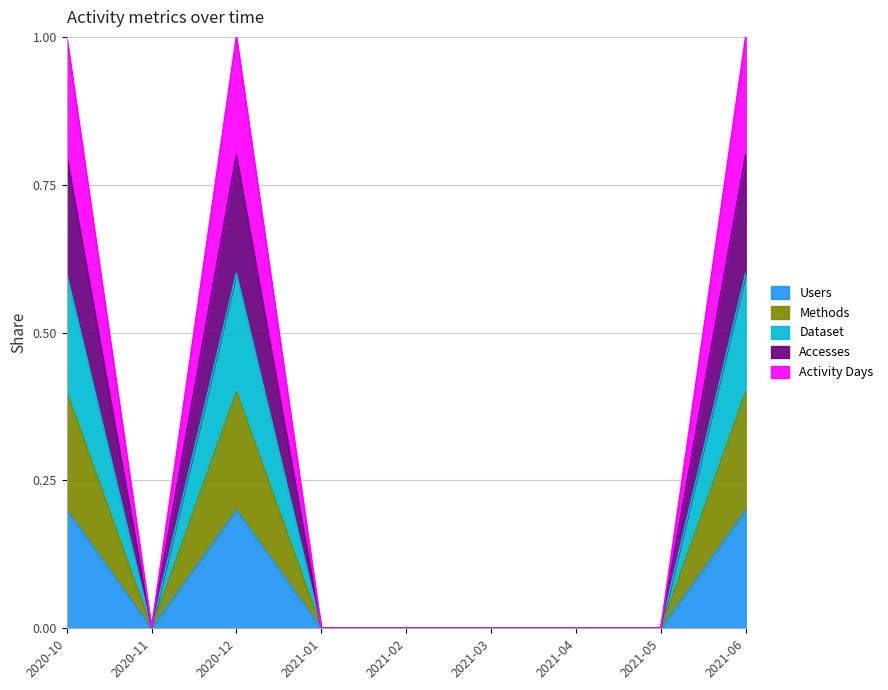

Between 2021-04 and 2021-05, which series saw the biggest shift?

Users